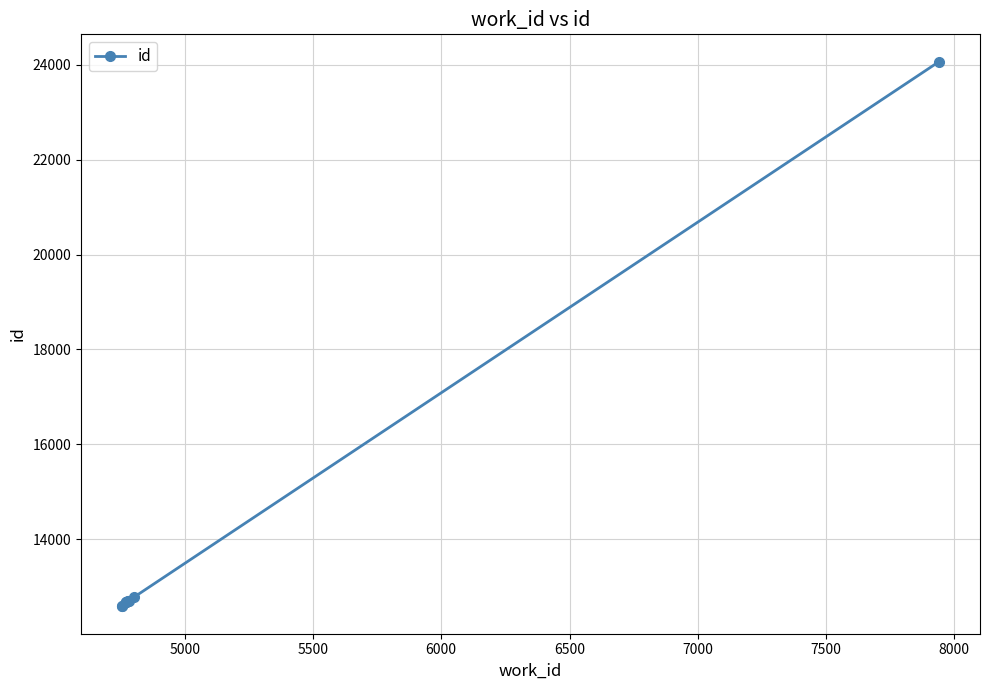

What is the maximum value shown in the chart?

24065